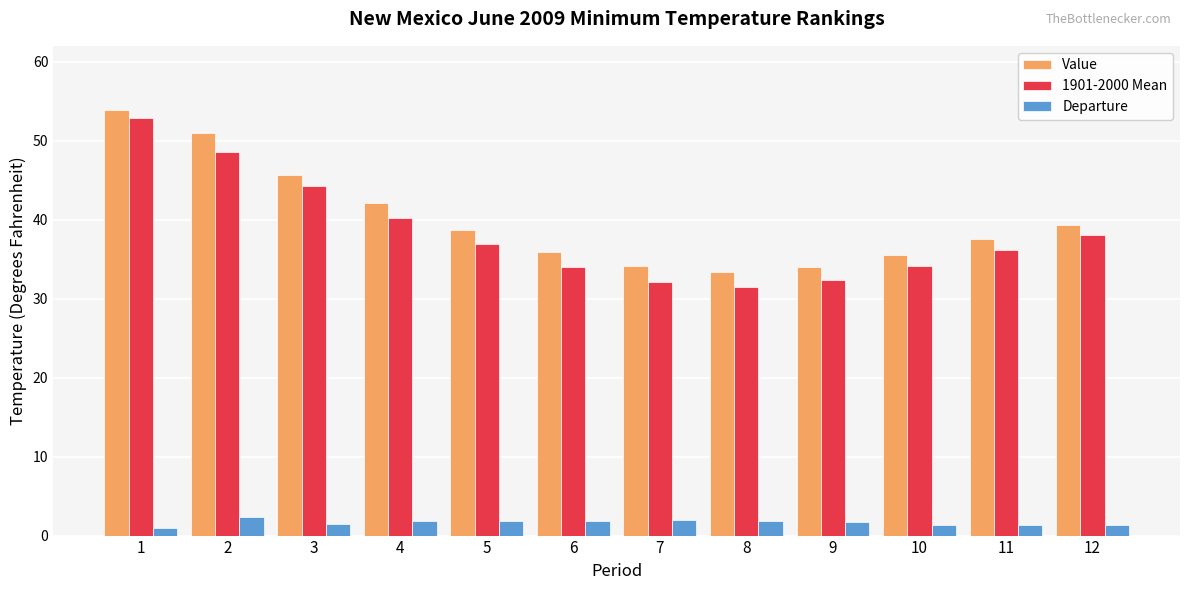

What is the average value of the Departure series?

1.7